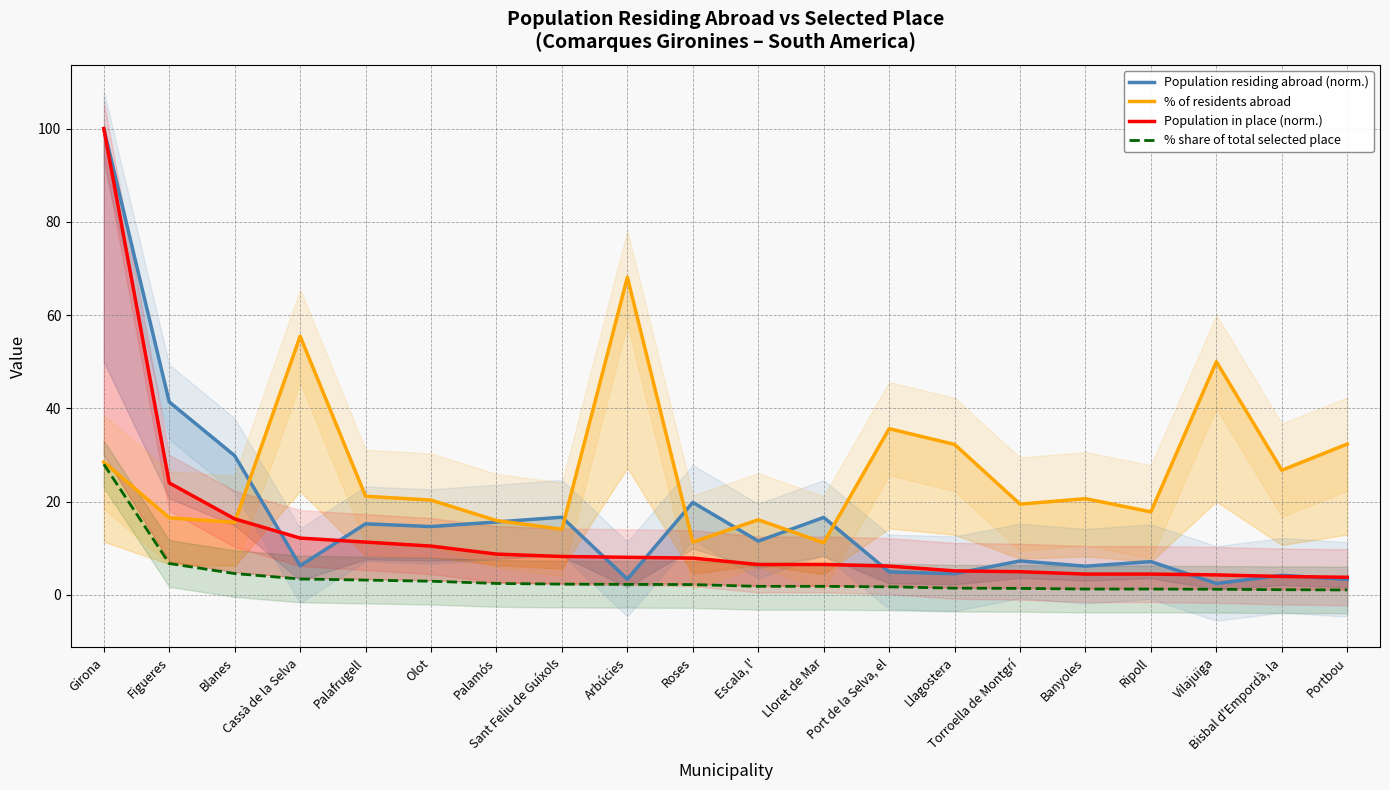

How many values in the Population in place (norm.) series exceed 7?

10